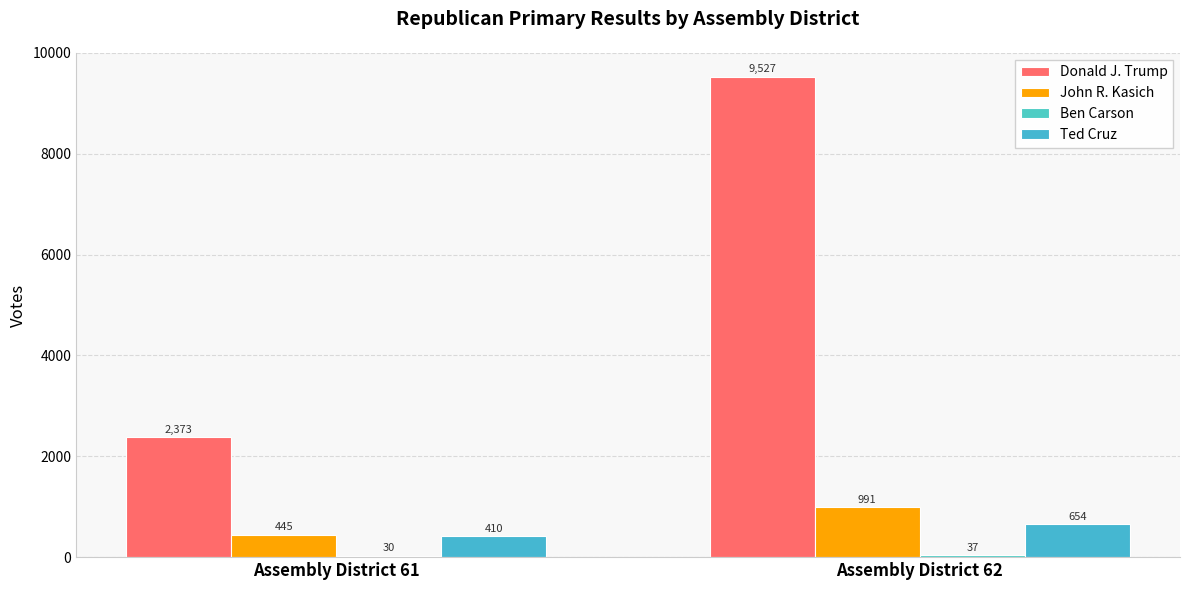

What is the minimum value shown in the chart?

30